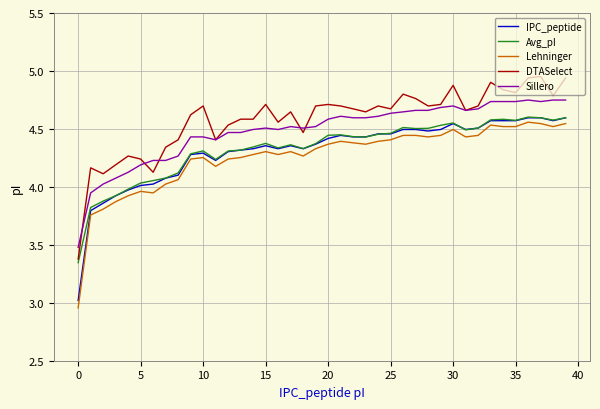

True or false: Sillero and Lehninger intersect in this chart.

False